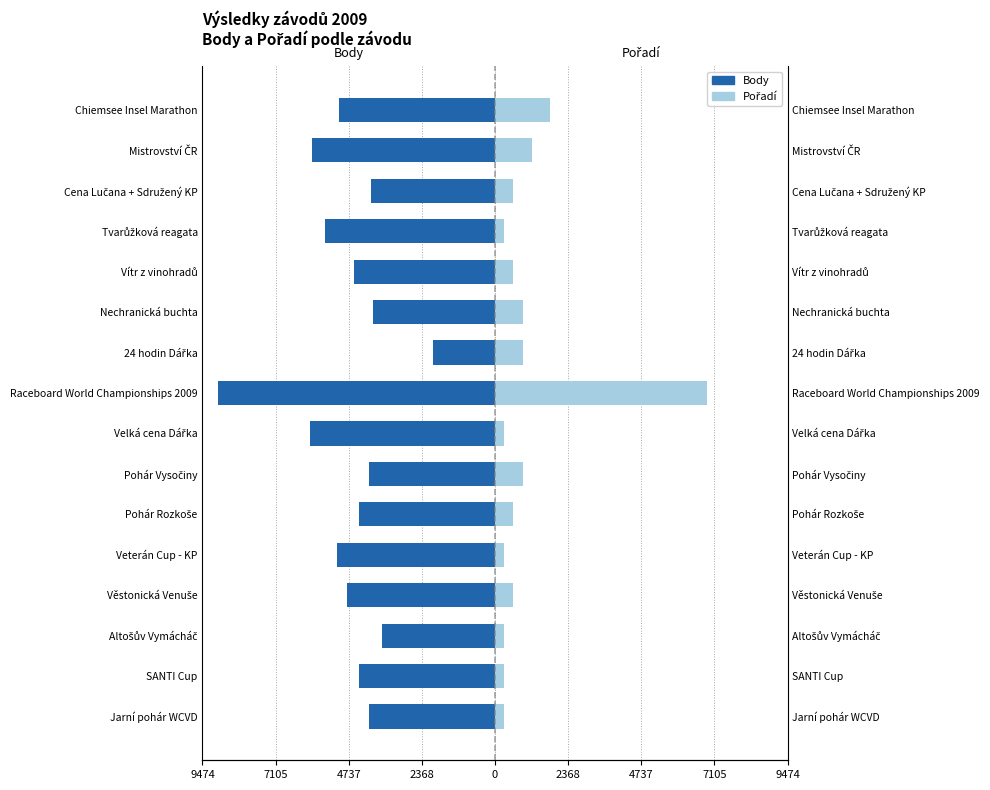

What is the total value across all series at Nechranická buchta?

-3044.6